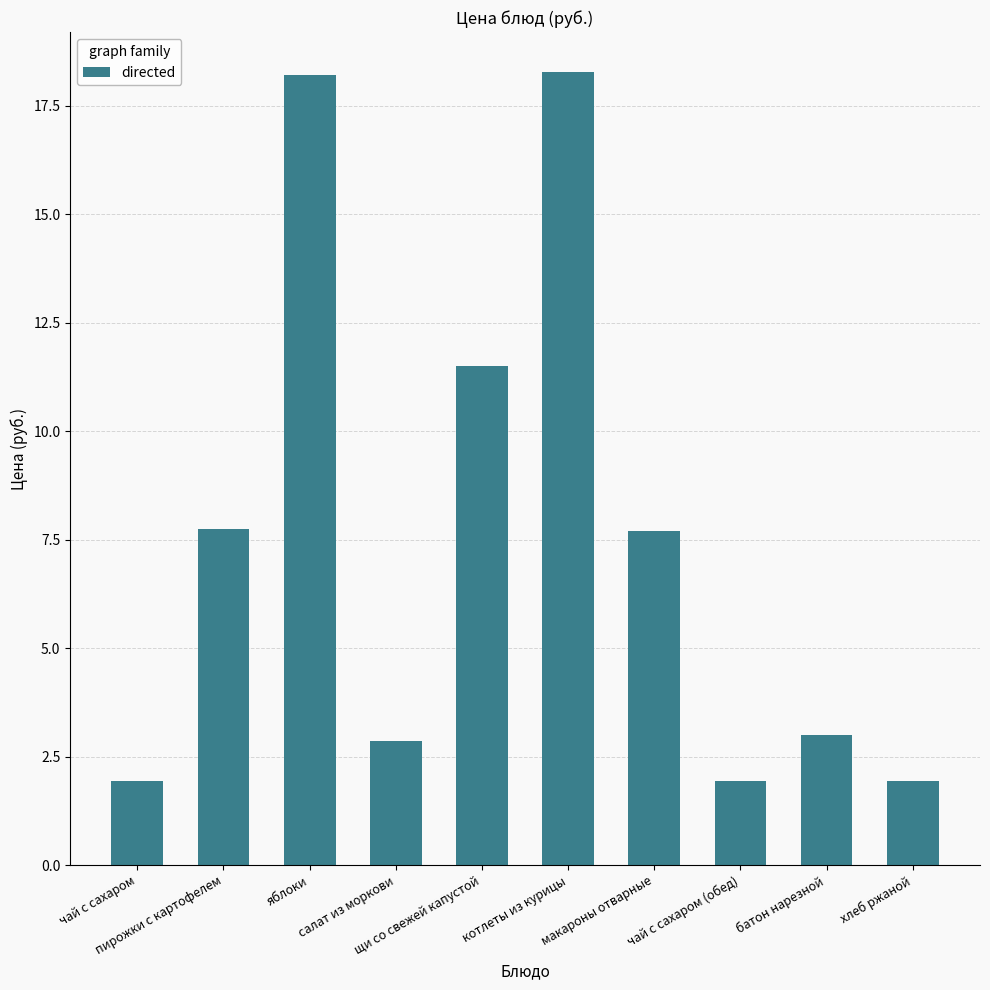

What is the change in value from яблоки to хлеб ржаной?

-16.3